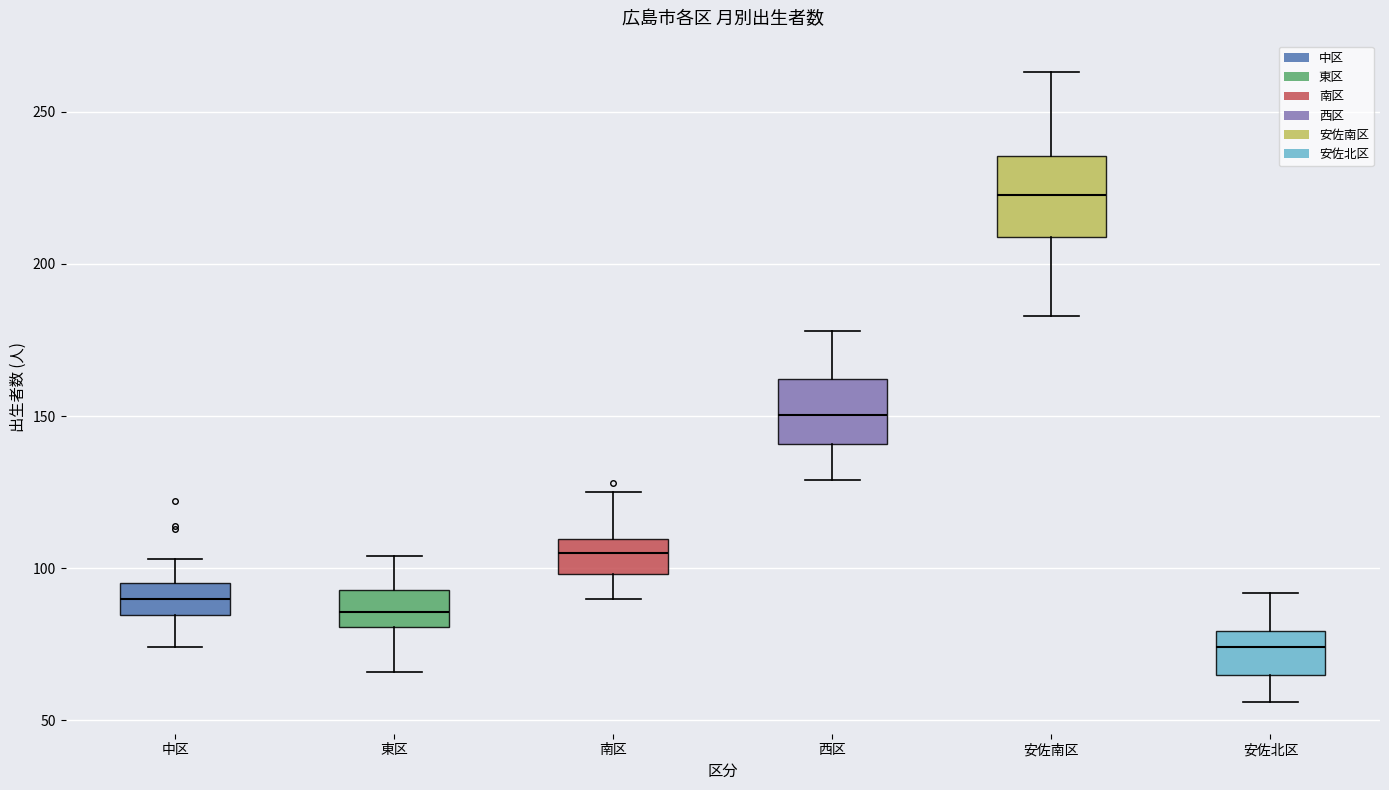

Where does the lower whisker of the box for 安佐南区 end on the y-axis? The values are not printed on the chart, so give them approximately, as read against the axis.

185